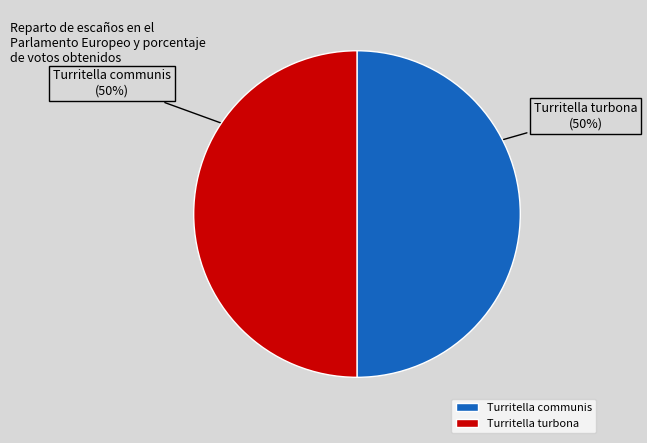

Is it true that Turritella turbona is 63% of the pie?

False